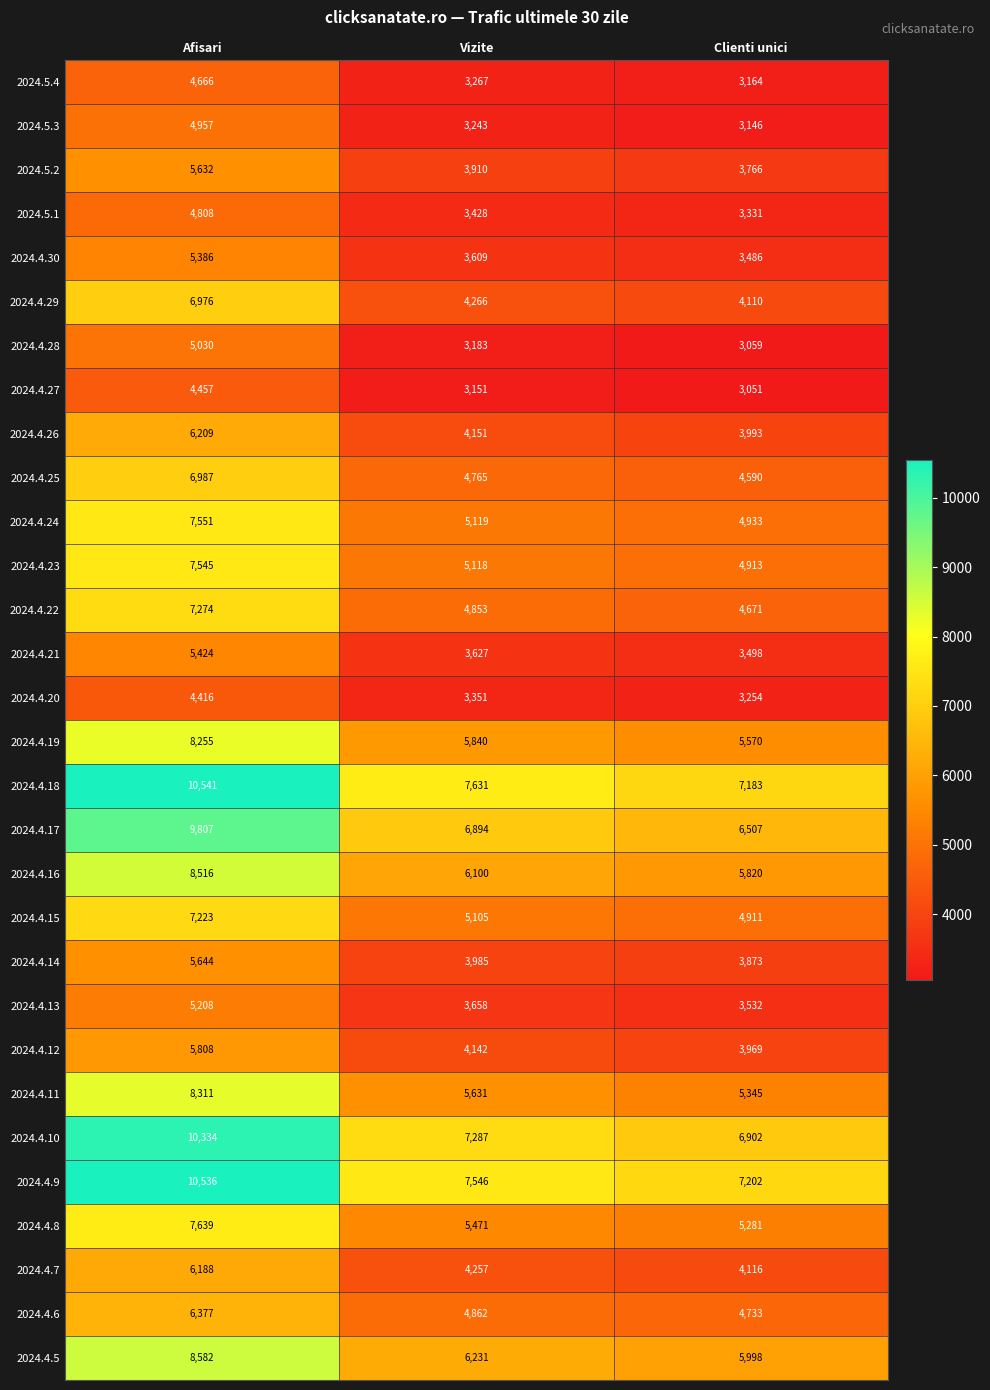

How many data points in 2024.4.21 are less than 3627?

1